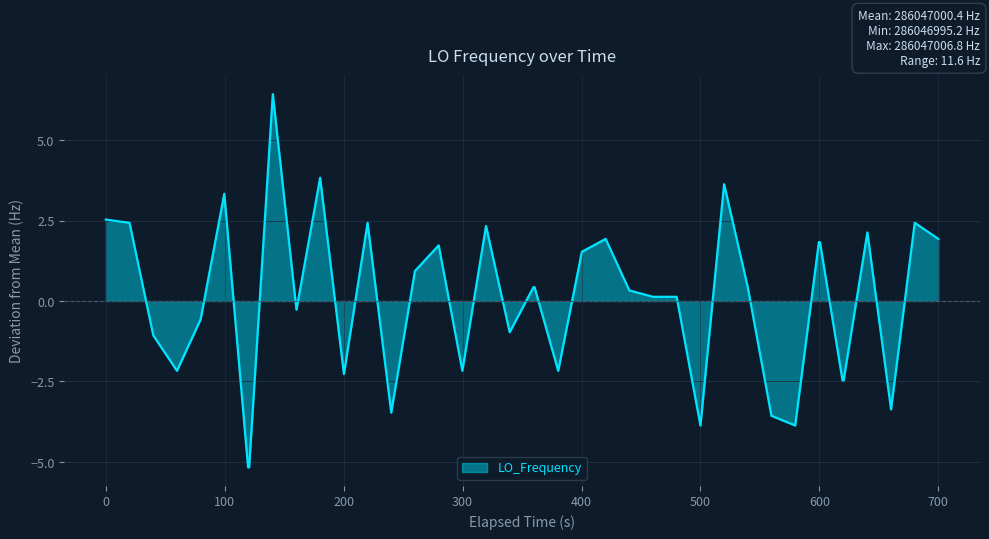

What is the difference between the maximum and minimum values?

11.6